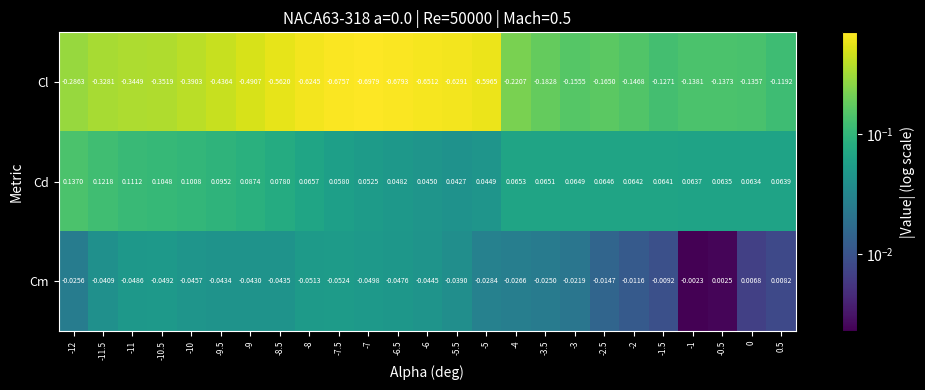

Rank the series by their average value, from highest to lowest.

Cd, Cm, Cl